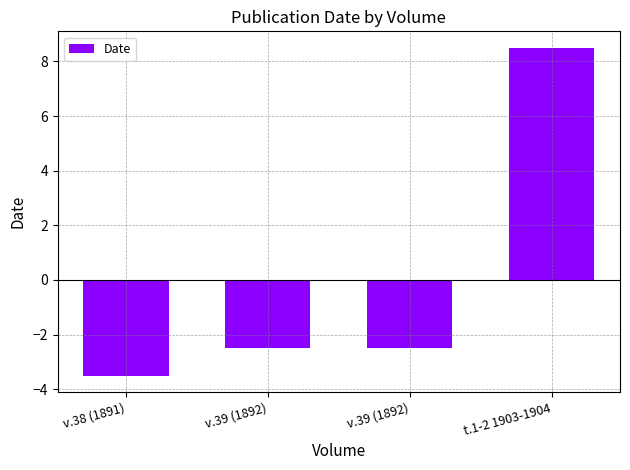

Are the bars grouped side by side (vs. stacked)?

No